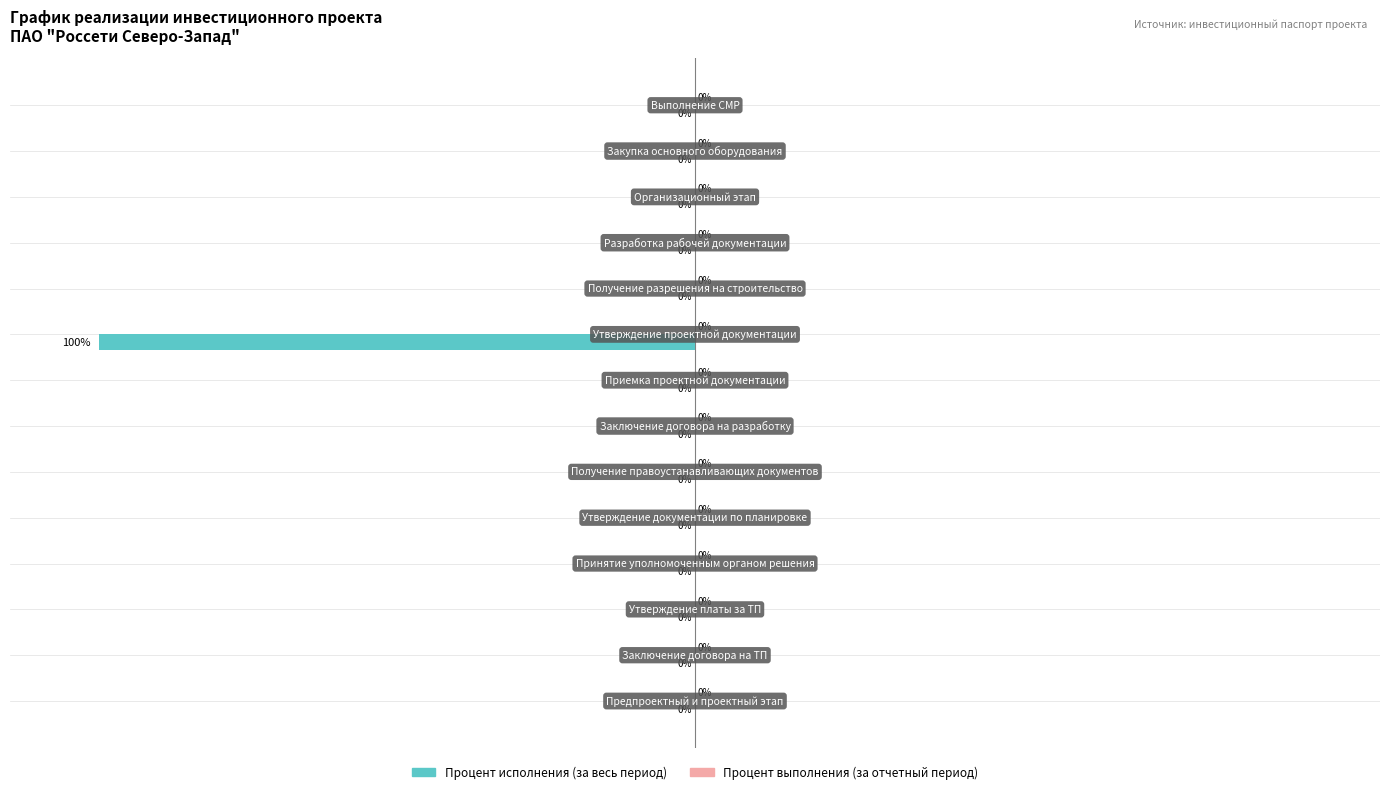

Are the bars horizontal?

Yes